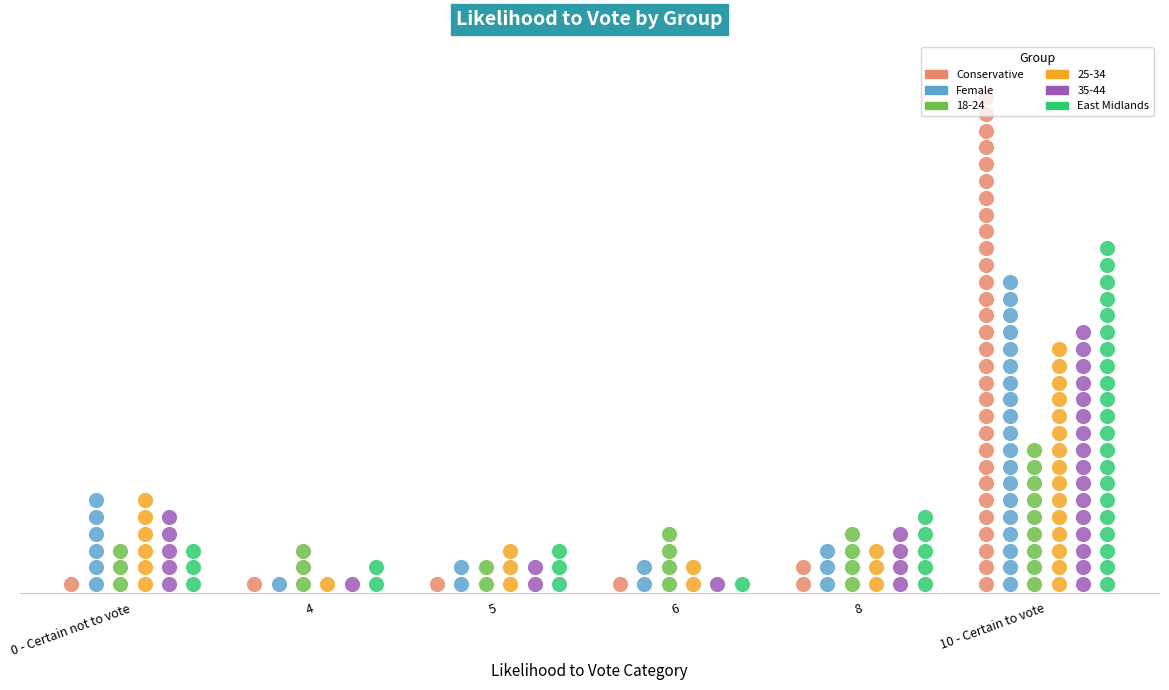

Is the value of East Midlands at 4 greater than the value of 35-44 at 4?

Yes